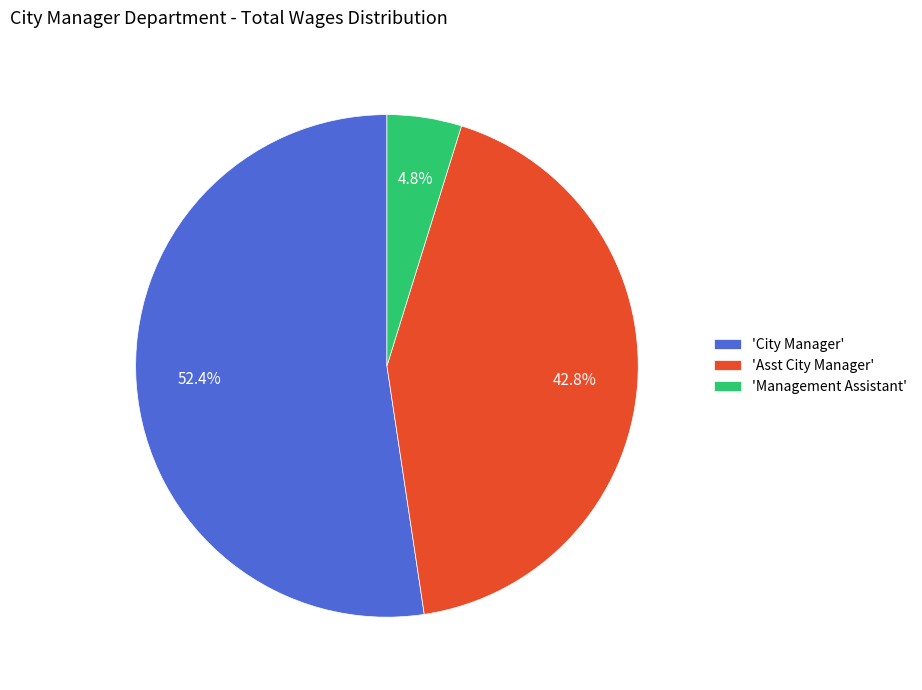

Is there any slice that represents more than half of the pie?

Yes